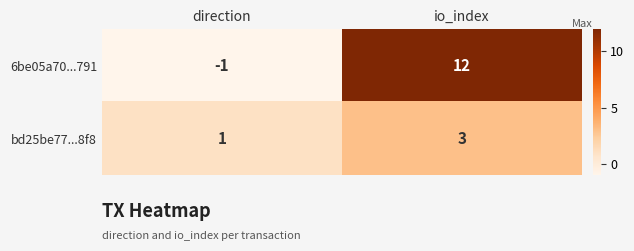

Reading left to right, transcribe all the data shown in this chart.

6be05a70...791: direction=-1	io_index=12
bd25be77...8f8: direction=1	io_index=3